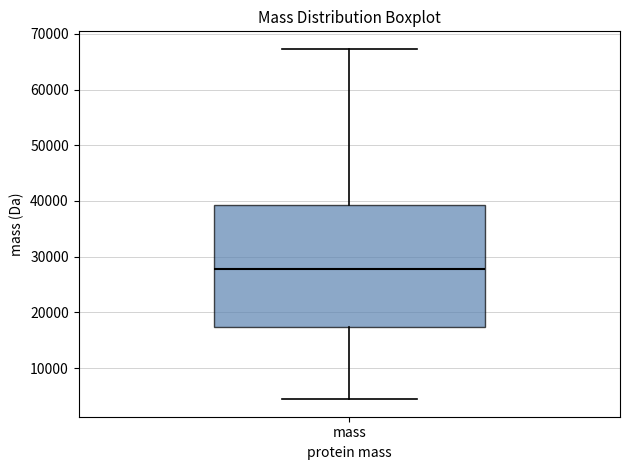

Read this box plot against the y-axis: the position of the median line, the range covered by the box, and the ends of both whiskers. The values are not printed on the chart, so give them approximately, as read against the axis.

median 28000, box 17000 to 39000, whiskers 4000 to 67000